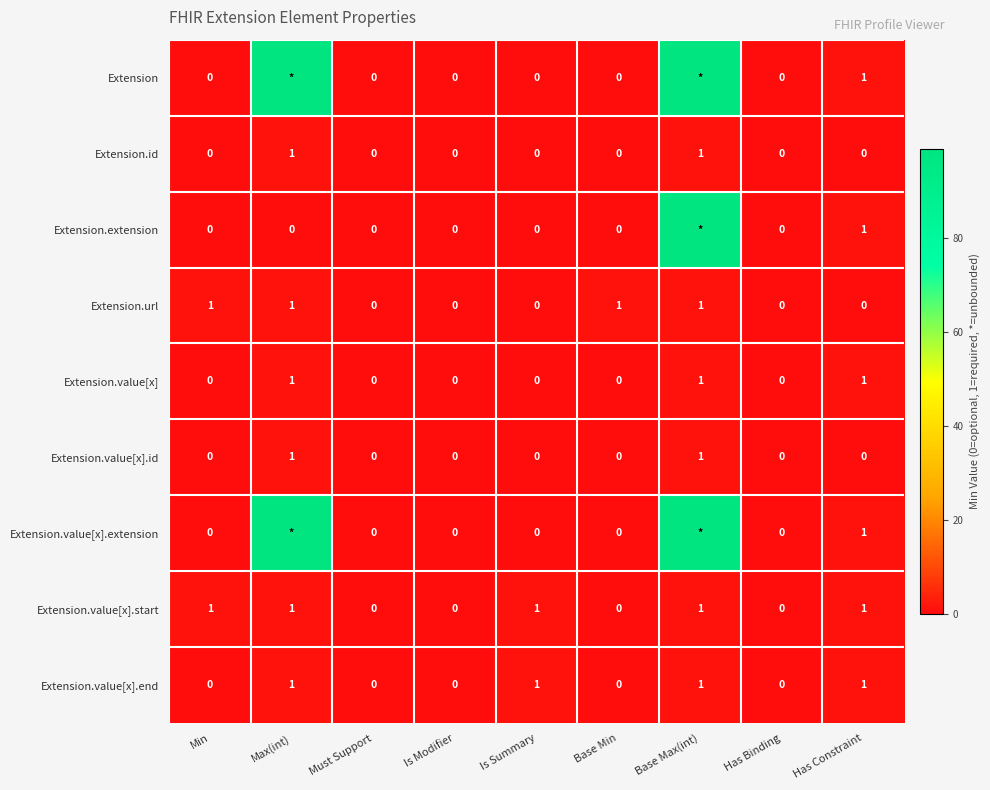

True or false: Extension.value[x].id has a value of 1 at Max(int).

True